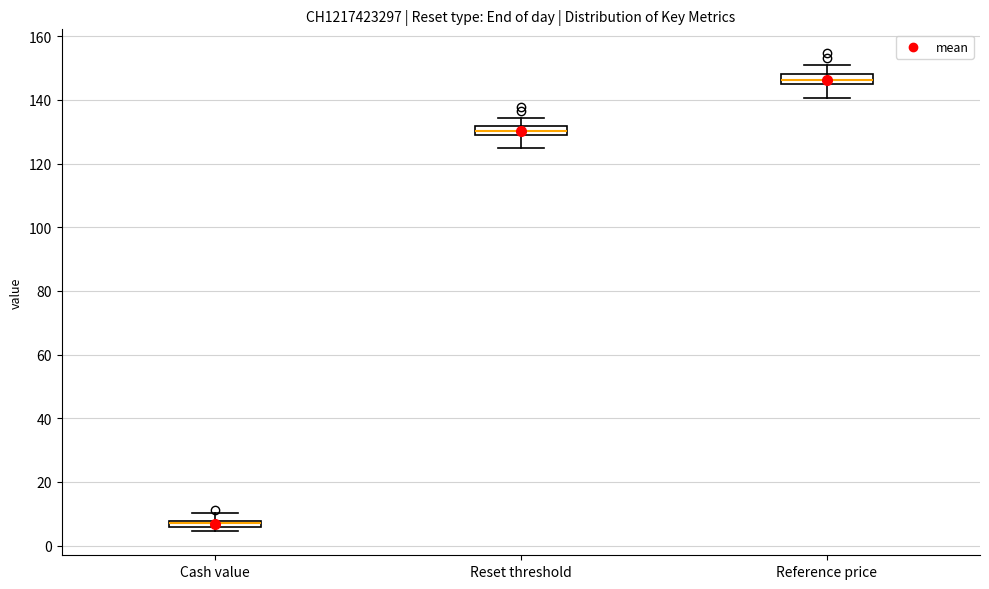

Which box's median line is the lowest?

Cash value